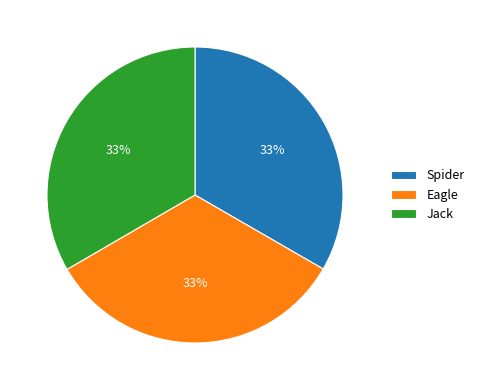

Does Jack account for over 50% of the chart?

No